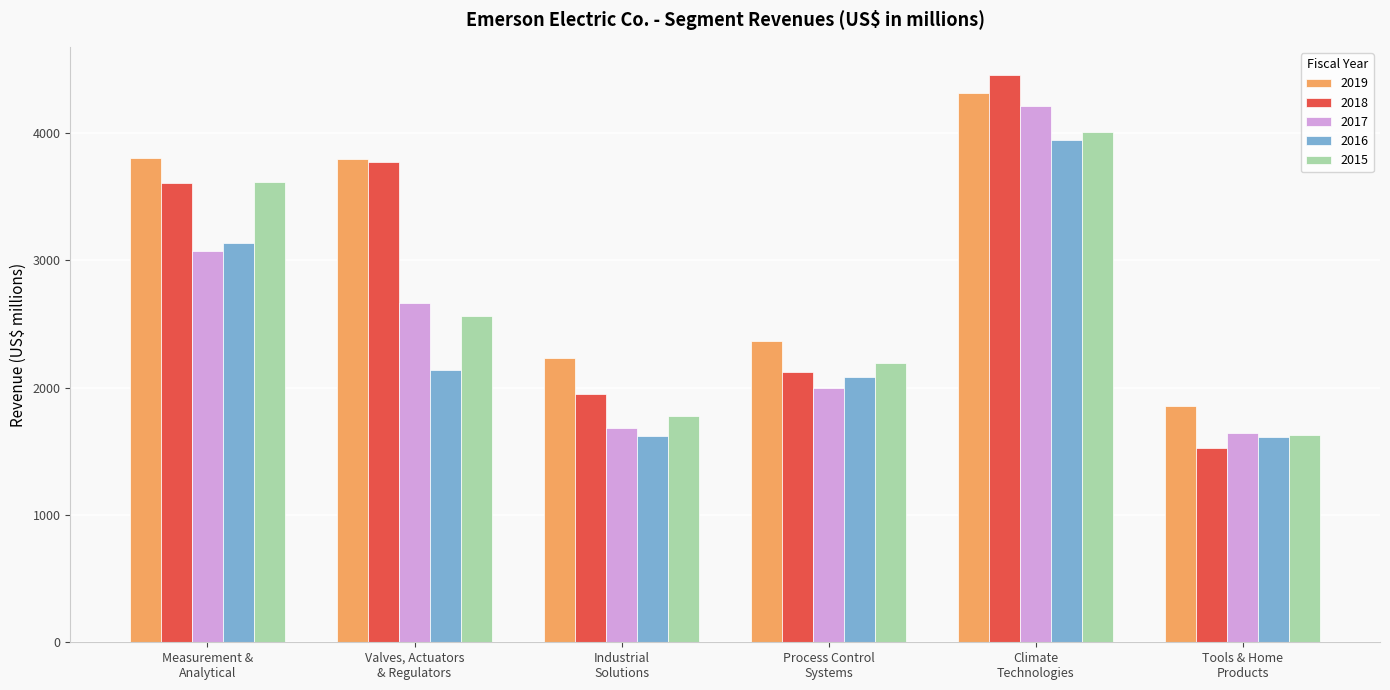

What is the total value across all series at Process Control
Systems?

10768